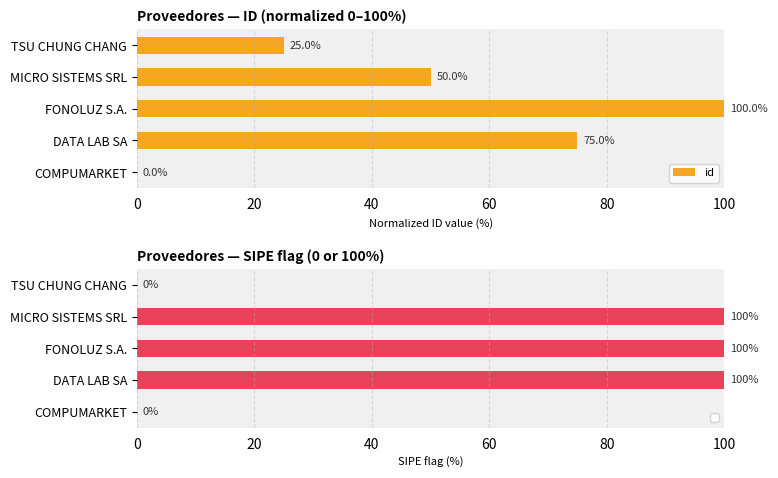

True or false: id has a value of 100 at FONOLUZ S.A..

True